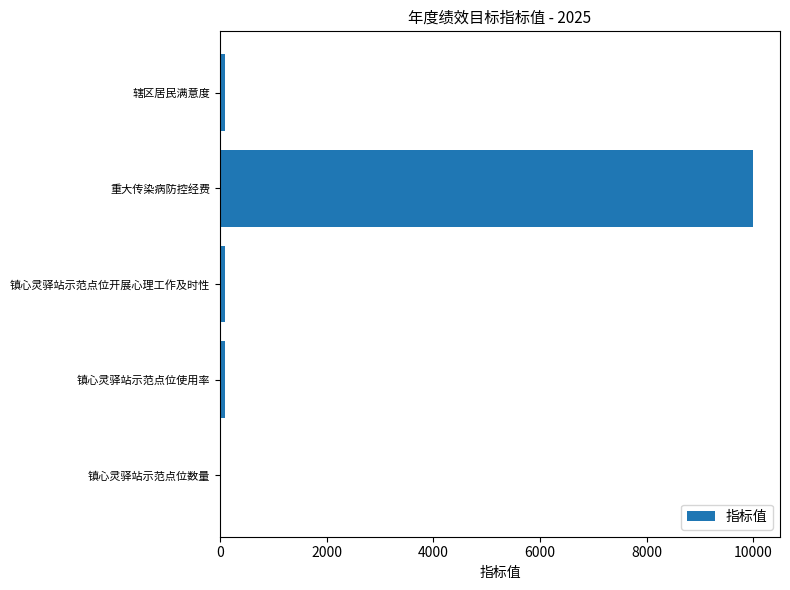

What is the sum of all values?

10291